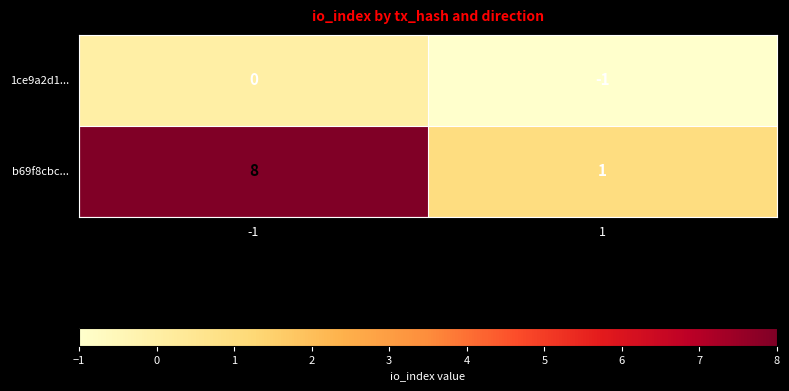

Reading left to right, extract all data points from this chart.

1ce9a2d1...: 0	-1
b69f8cbc...: 8	1